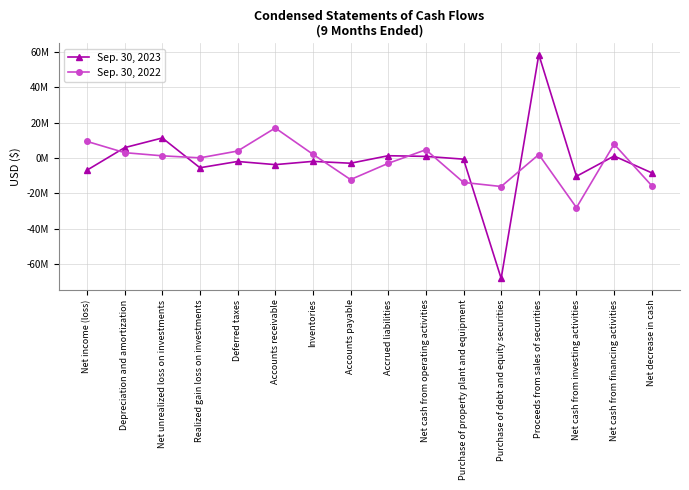

True or false: Sep. 30, 2022 has more than 0 points higher than both neighbors.

True